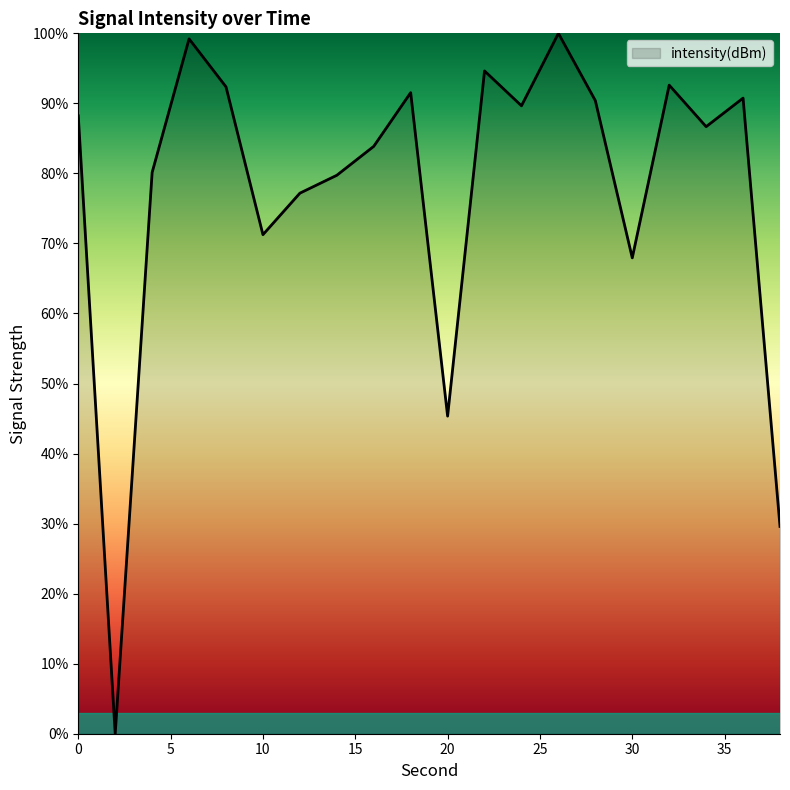

How many interior local peaks (higher than both neighbors) does the data have?

6